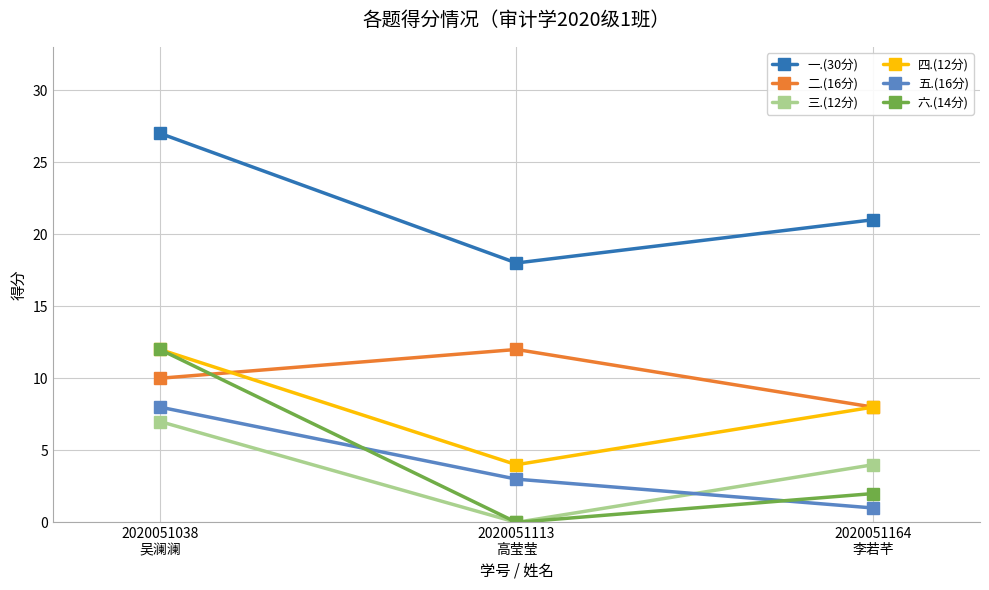

Is it true that 一.(30分) equals 16 at 2020051038
吴澜澜?

False